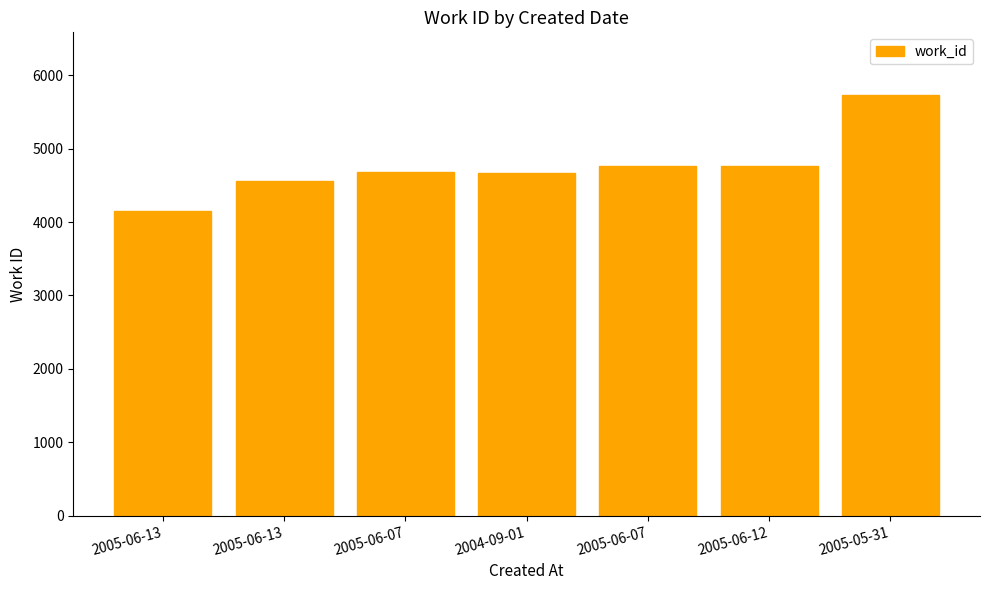

How many bars are there in total?

7